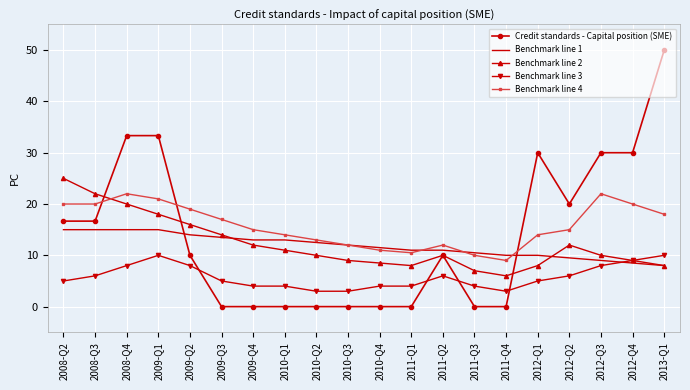

Reading left to right, list all the values displayed in this chart.

Credit standards - Capital position (SME): 2008-Q2=16.7	2008-Q3=16.7	2008-Q4=33.3	2009-Q1=33.3	2009-Q2=10.0	2009-Q3=0.0	2009-Q4=0.0	2010-Q1=0.0	2010-Q2=0.0	2010-Q3=0.0	2010-Q4=0.0	2011-Q1=0.0	2011-Q2=10.0	2011-Q3=0.0	2011-Q4=0.0	2012-Q1=30.0	2012-Q2=20.0	2012-Q3=30.0	2012-Q4=30.0	2013-Q1=50.0
Benchmark line 1: 2008-Q2=15.0	2008-Q3=15.0	2008-Q4=15.0	2009-Q1=15.0	2009-Q2=14.0	2009-Q3=13.5	2009-Q4=13.0	2010-Q1=13.0	2010-Q2=12.5	2010-Q3=12.0	2010-Q4=11.5	2011-Q1=11.0	2011-Q2=11.0	2011-Q3=10.5	2011-Q4=10.0	2012-Q1=10.0	2012-Q2=9.5	2012-Q3=9.0	2012-Q4=8.5	2013-Q1=8.0
Benchmark line 2: 2008-Q2=25.0	2008-Q3=22.0	2008-Q4=20.0	2009-Q1=18.0	2009-Q2=16.0	2009-Q3=14.0	2009-Q4=12.0	2010-Q1=11.0	2010-Q2=10.0	2010-Q3=9.0	2010-Q4=8.5	2011-Q1=8.0	2011-Q2=10.0	2011-Q3=7.0	2011-Q4=6.0	2012-Q1=8.0	2012-Q2=12.0	2012-Q3=10.0	2012-Q4=9.0	2013-Q1=8.0
Benchmark line 3: 2008-Q2=5.0	2008-Q3=6.0	2008-Q4=8.0	2009-Q1=10.0	2009-Q2=8.0	2009-Q3=5.0	2009-Q4=4.0	2010-Q1=4.0	2010-Q2=3.0	2010-Q3=3.0	2010-Q4=4.0	2011-Q1=4.0	2011-Q2=6.0	2011-Q3=4.0	2011-Q4=3.0	2012-Q1=5.0	2012-Q2=6.0	2012-Q3=8.0	2012-Q4=9.0	2013-Q1=10.0
Benchmark line 4: 2008-Q2=20.0	2008-Q3=20.0	2008-Q4=22.0	2009-Q1=21.0	2009-Q2=19.0	2009-Q3=17.0	2009-Q4=15.0	2010-Q1=14.0	2010-Q2=13.0	2010-Q3=12.0	2010-Q4=11.0	2011-Q1=10.5	2011-Q2=12.0	2011-Q3=10.0	2011-Q4=9.0	2012-Q1=14.0	2012-Q2=15.0	2012-Q3=22.0	2012-Q4=20.0	2013-Q1=18.0